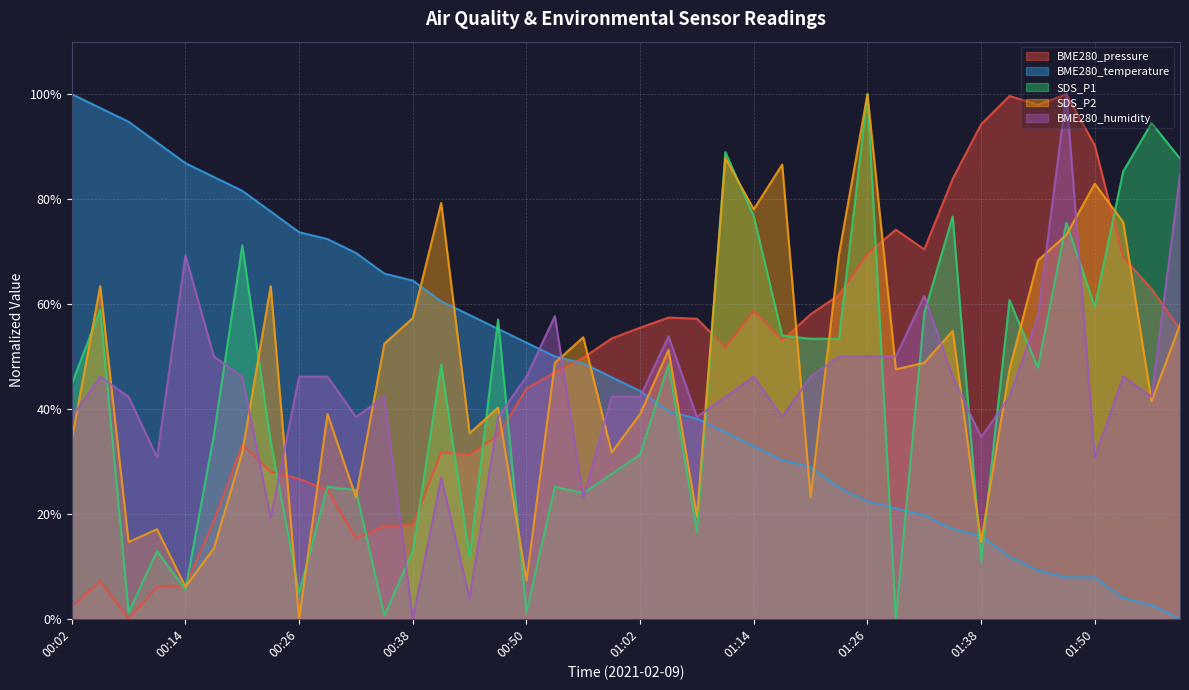

What is the difference between the maximum and minimum values in the BME280_temperature series?

100.0